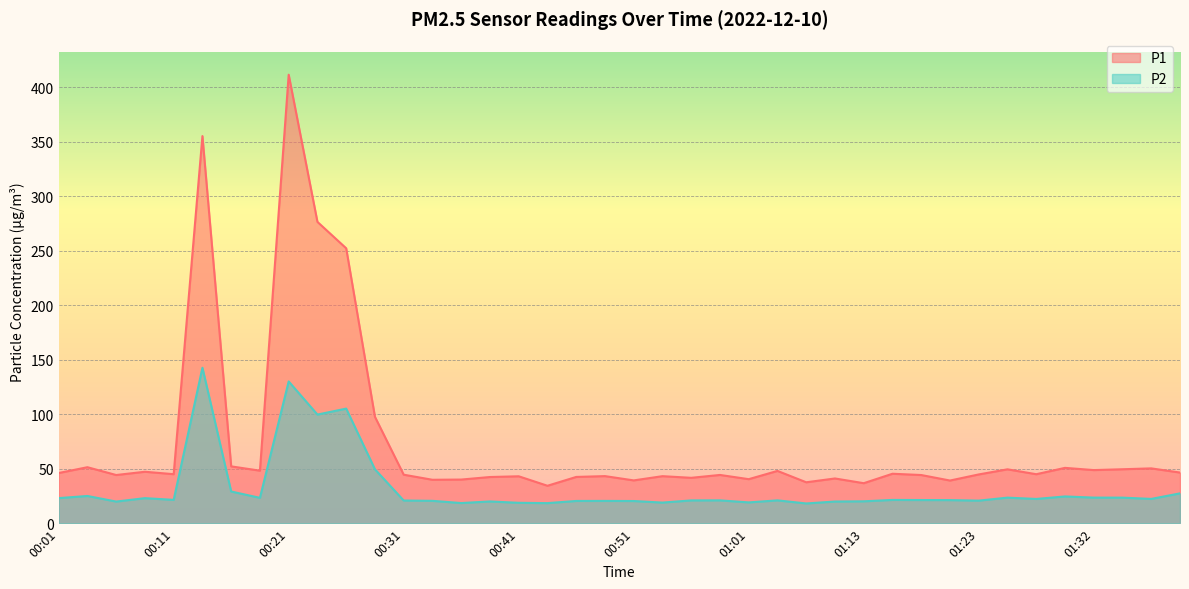

Rank the series at 00:58 from highest to lowest value.

P1, P2